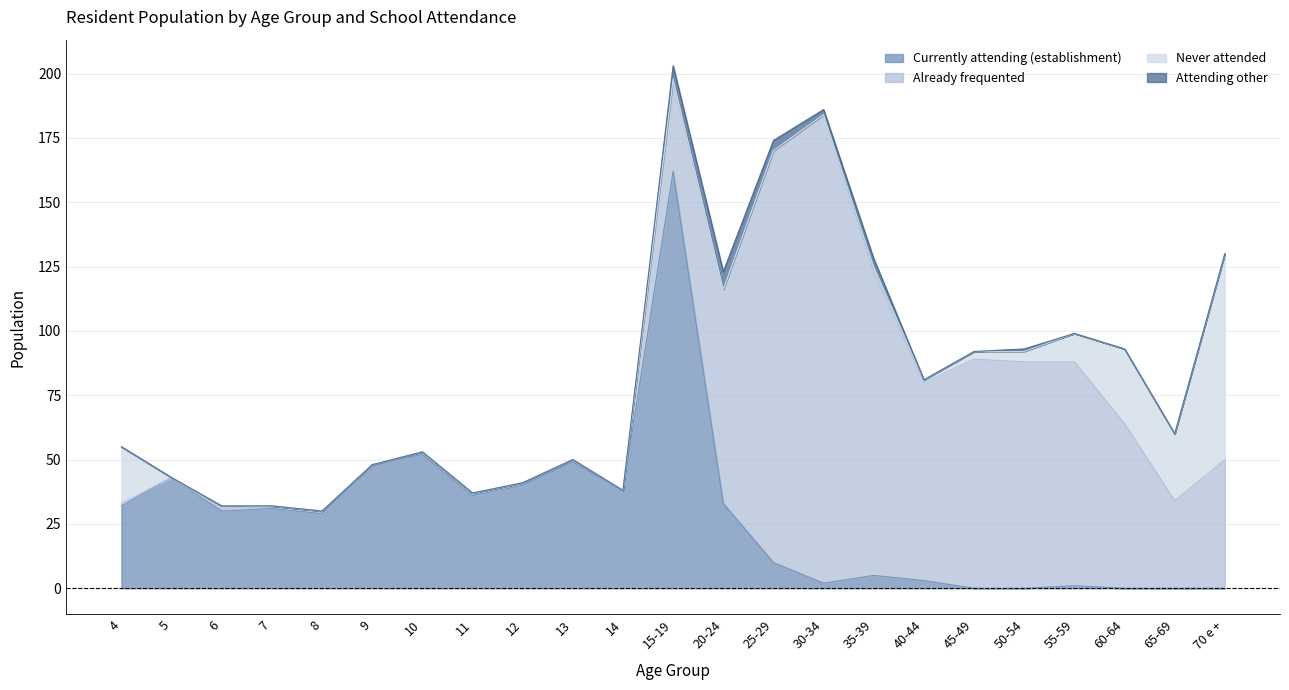

Which series changed the most between 55-59 and 60-64?

Already frequented